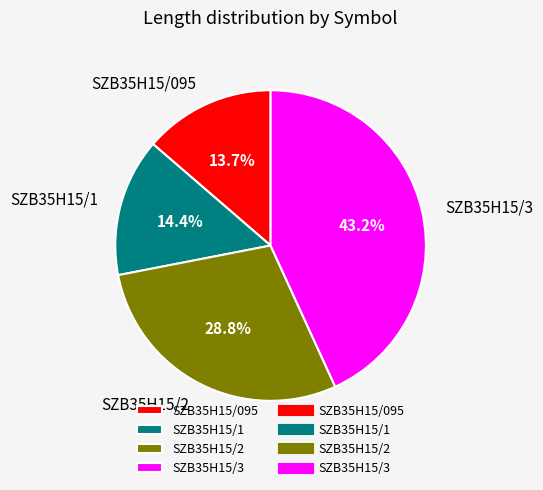

What is the ratio of the value at SZB35H15/1 to the value at SZB35H15/095?

1.1